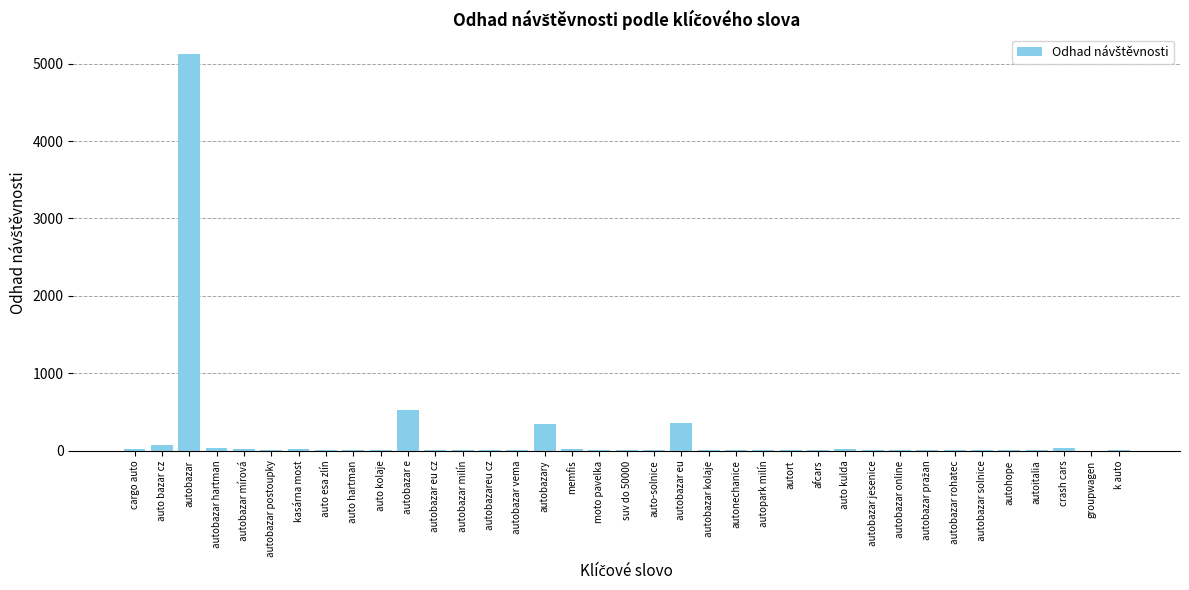

What is the maximum value shown in the chart?

5118